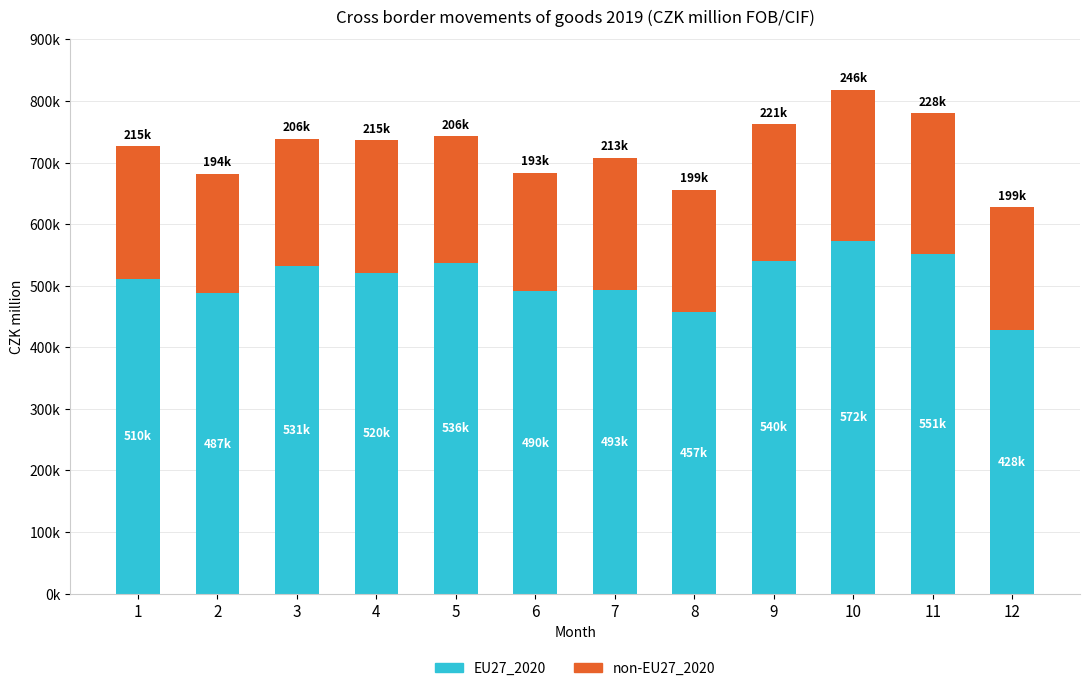

Does the chart contain stacked bars?

Yes